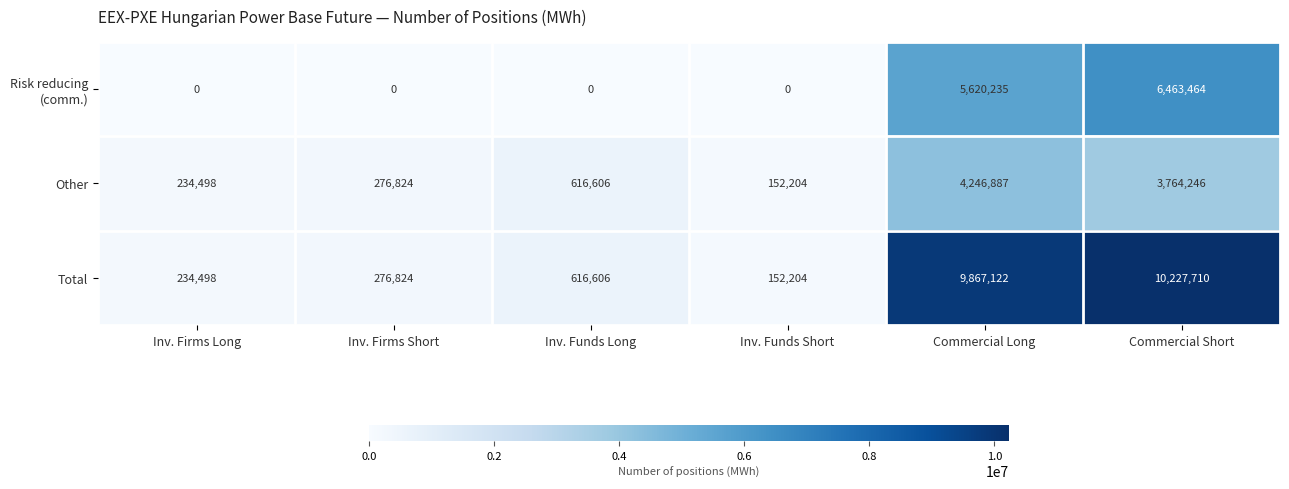

Which series has the largest total across all categories?

Total